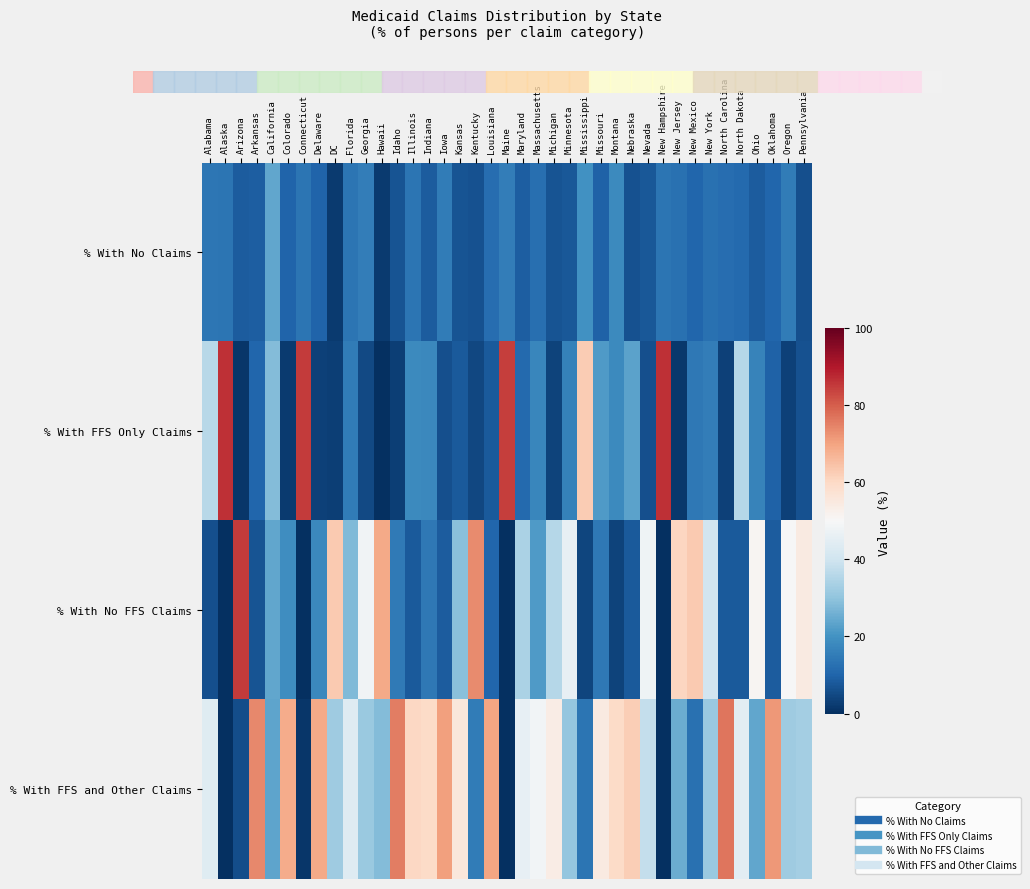

Reading left to right, list all the values displayed in this chart.

% With No Claims: Alabama=14.0	Alaska=13.3	Arizona=8.4	Arkansas=8.6	California=24.2	Colorado=10.1	Connecticut=13.6	Delaware=10.1	DC=2.0	Florida=13.5	Georgia=15.5	Hawaii=2.3	Idaho=6.7	Illinois=13.3	Indiana=8.5	Iowa=15.2	Kansas=7.0	Kentucky=6.6	Louisiana=12.1	Maine=15.5	Maryland=8.9	Massachusetts=12.3	Michigan=7.0	Minnesota=7.5	Mississippi=19.8	Missouri=9.6	Montana=18.3	Nebraska=6.5	Nevada=7.7	New Hampshire=13.6	New Jersey=12.5	New Mexico=10.3	New York=12.7	North Carolina=11.8	North Dakota=11.3	Ohio=8.5	Oklahoma=10.5	Oregon=14.9	Pennsylvania=6.2
% With FFS Only Claims: Alabama=36.1	Alaska=86.5	Arizona=1.3	Arkansas=10.5	California=28.3	Colorado=2.2	Connecticut=85.1	Delaware=3.3	DC=2.8	Florida=15.0	Georgia=4.8	Hawaii=0.2	Idaho=3.0	Illinois=18.3	Indiana=17.8	Iowa=6.0	Kansas=8.2	Kentucky=4.5	Louisiana=7.9	Maine=84.5	Maryland=11.1	Massachusetts=17.4	Michigan=3.8	Minnesota=16.2	Mississippi=62.7	Missouri=21.6	Montana=18.2	Nebraska=23.2	Nevada=6.1	New Hampshire=86.4	New Jersey=1.6	New Mexico=14.1	New York=15.3	North Carolina=3.2	North Dakota=35.8	Ohio=16.5	Oklahoma=9.5	Oregon=3.2	Pennsylvania=6.4
% With No FFS Claims: Alabama=6.0	Alaska=0.0	Arizona=84.8	Arkansas=7.0	California=24.0	Colorado=19.1	Connecticut=0.0	Delaware=17.6	DC=62.9	Florida=27.9	Georgia=48.2	Hawaii=69.1	Idaho=14.8	Illinois=8.0	Indiana=14.2	Iowa=8.3	Kansas=29.0	Kentucky=73.8	Louisiana=10.3	Maine=0.0	Maryland=34.0	Massachusetts=21.5	Michigan=35.6	Minnesota=45.8	Mississippi=4.1	Missouri=14.4	Montana=3.8	Nebraska=8.1	Nevada=48.0	New Hampshire=0.0	New Jersey=60.9	New Mexico=63.1	New York=40.6	North Carolina=8.1	North Dakota=8.0	Ohio=51.0	Oklahoma=8.4	Oregon=49.8	Pennsylvania=54.4
% With FFS and Other Claims: Alabama=43.9	Alaska=0.2	Arizona=5.5	Arkansas=73.9	California=23.5	Colorado=68.6	Connecticut=1.3	Delaware=69.0	DC=32.3	Florida=43.5	Georgia=31.4	Hawaii=28.4	Idaho=75.5	Illinois=60.4	Indiana=59.5	Iowa=70.6	Kansas=55.8	Kentucky=15.2	Louisiana=69.7	Maine=0.0	Maryland=46.0	Massachusetts=48.8	Michigan=53.6	Minnesota=30.5	Mississippi=13.4	Missouri=54.5	Montana=59.6	Nebraska=62.2	Nevada=38.2	New Hampshire=0.0	New Jersey=25.0	New Mexico=12.5	New York=31.4	North Carolina=76.8	North Dakota=44.8	Ohio=24.1	Oklahoma=71.6	Oregon=32.1	Pennsylvania=33.0